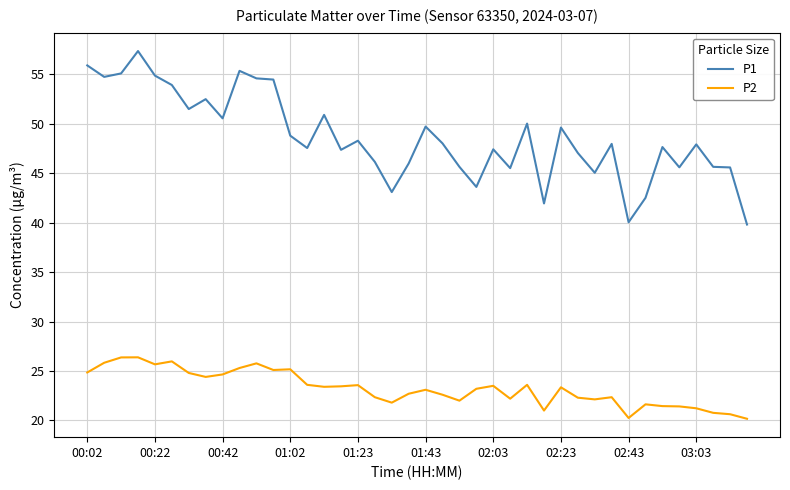

What is the minimum value shown in the chart?

20.2